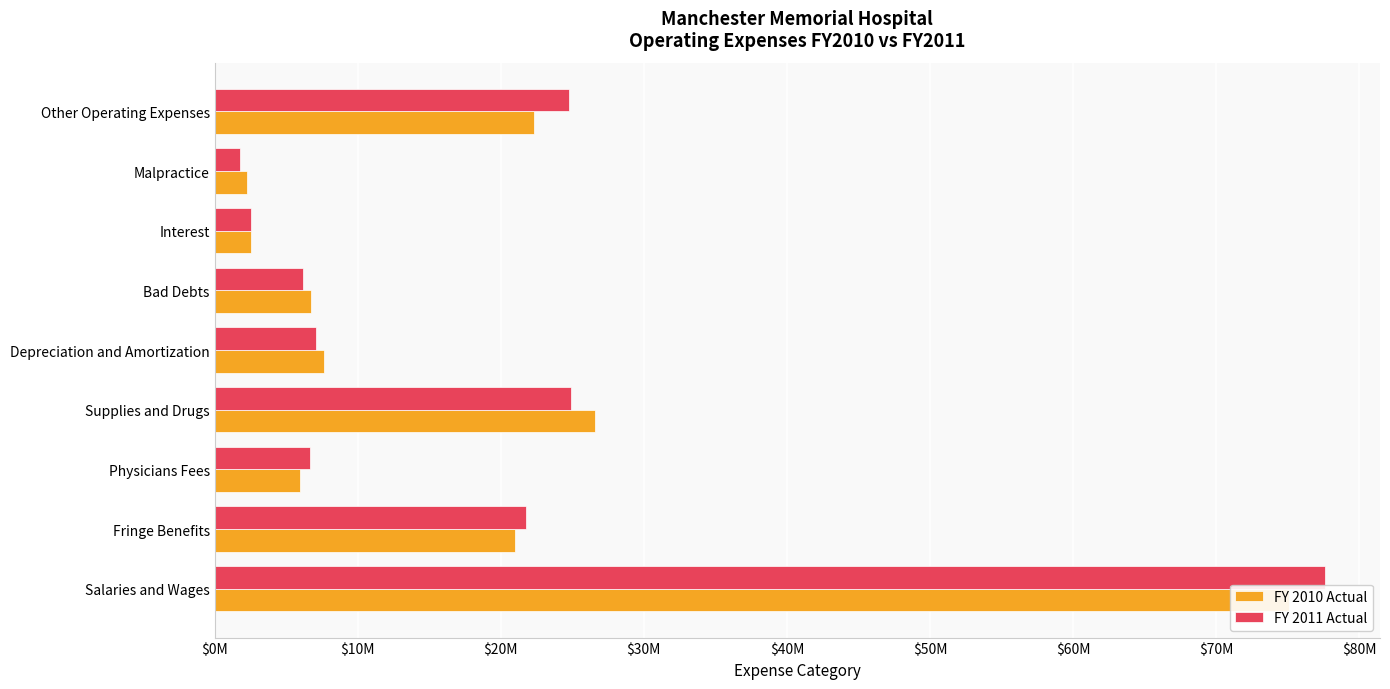

Are the bars horizontal?

Yes